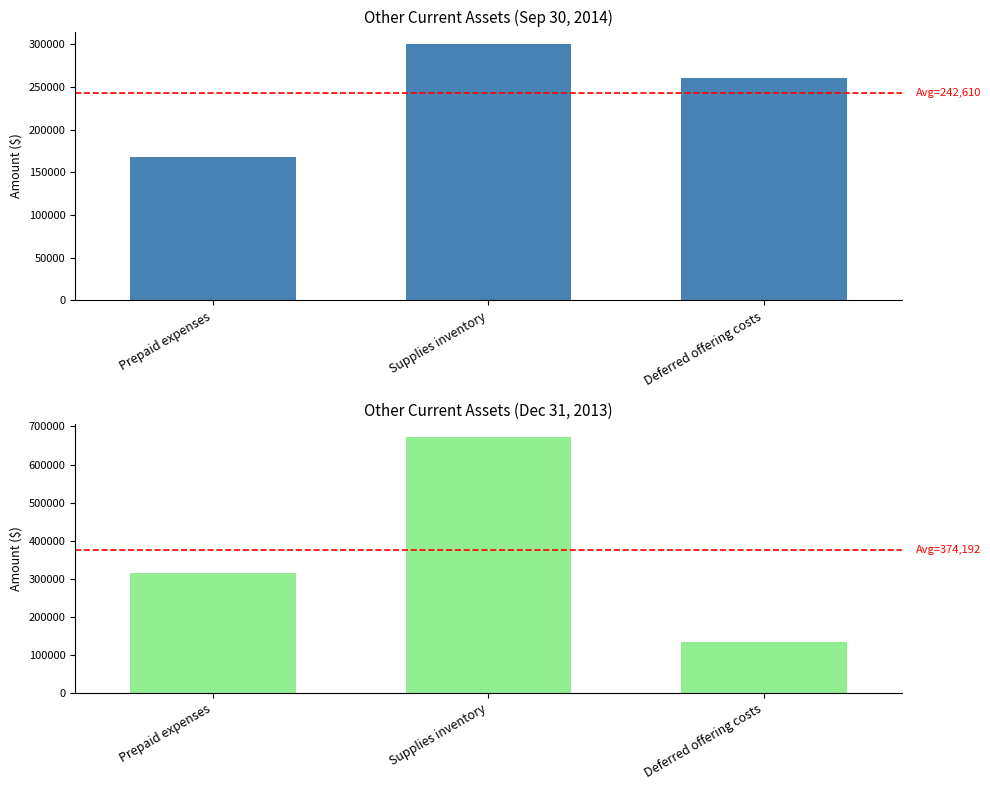

At how many categories does at least one series exceed 373328?

2